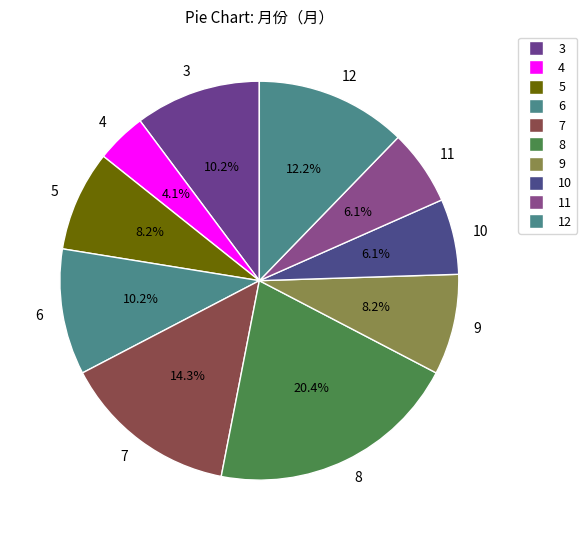

What is the ratio of the value at 3 to the value at 7?

0.7